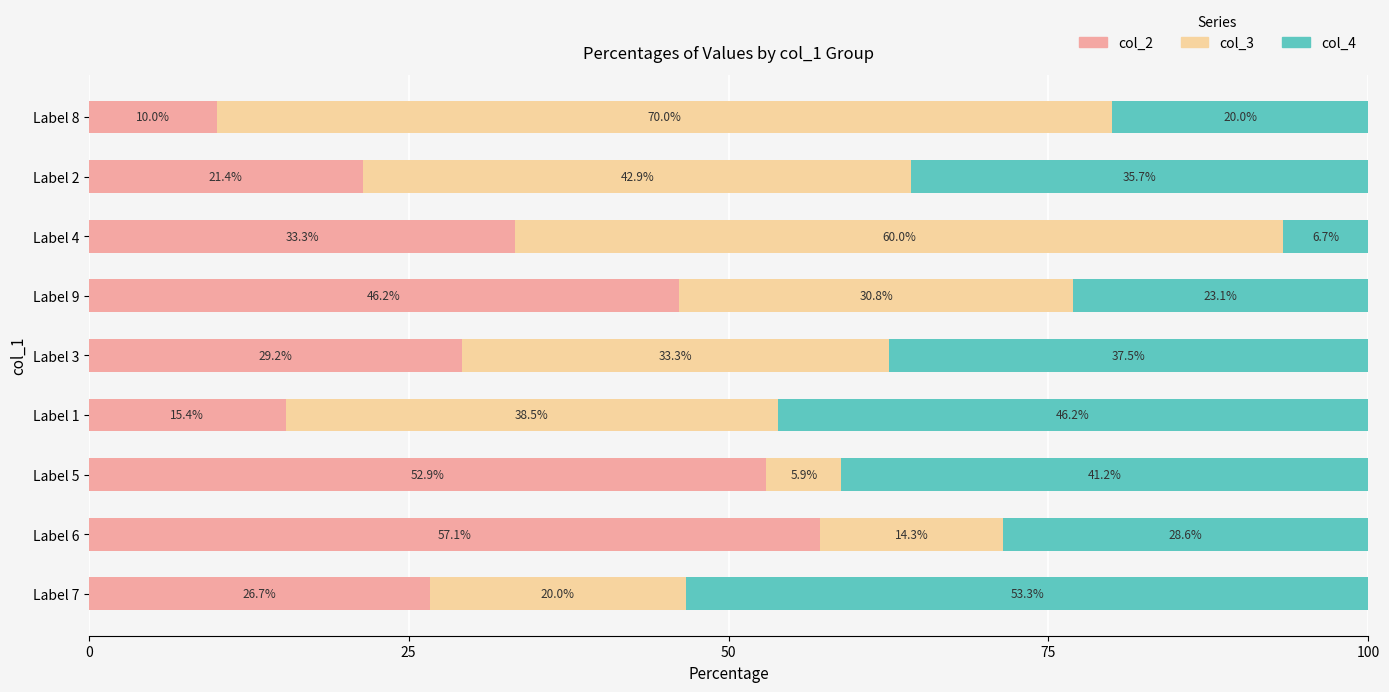

What is the approximate value of col_2 at Label 4?

33.3